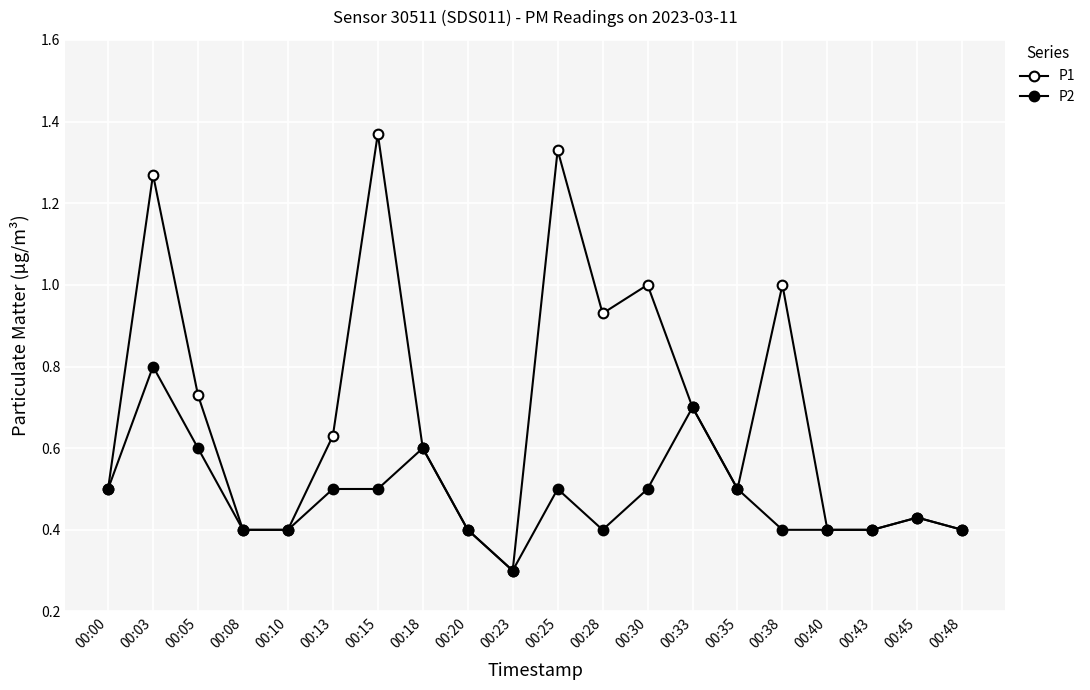

How many lines are shown in the chart?

2